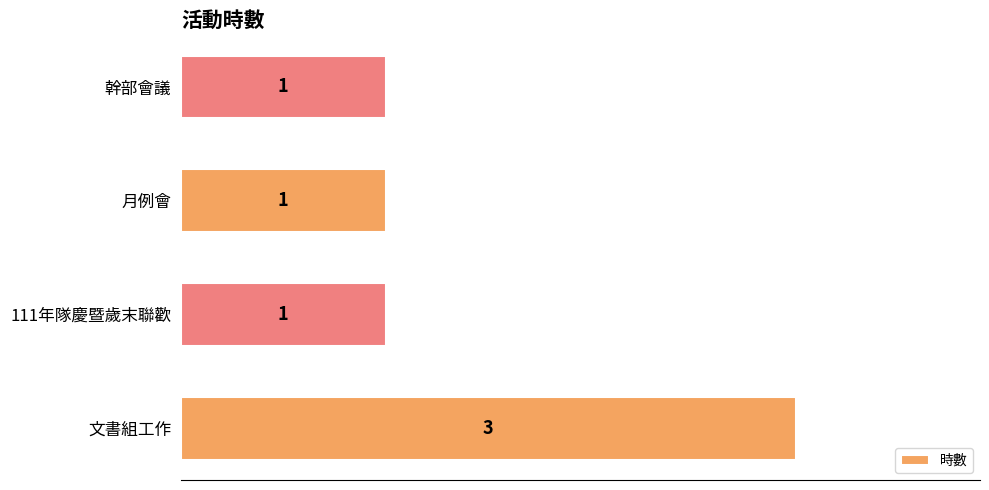

What is the sum of all values?

6